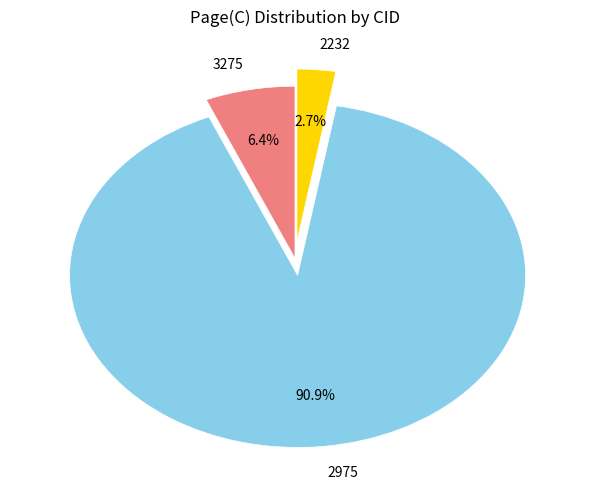

Which category has the smallest portion of the pie?

2232